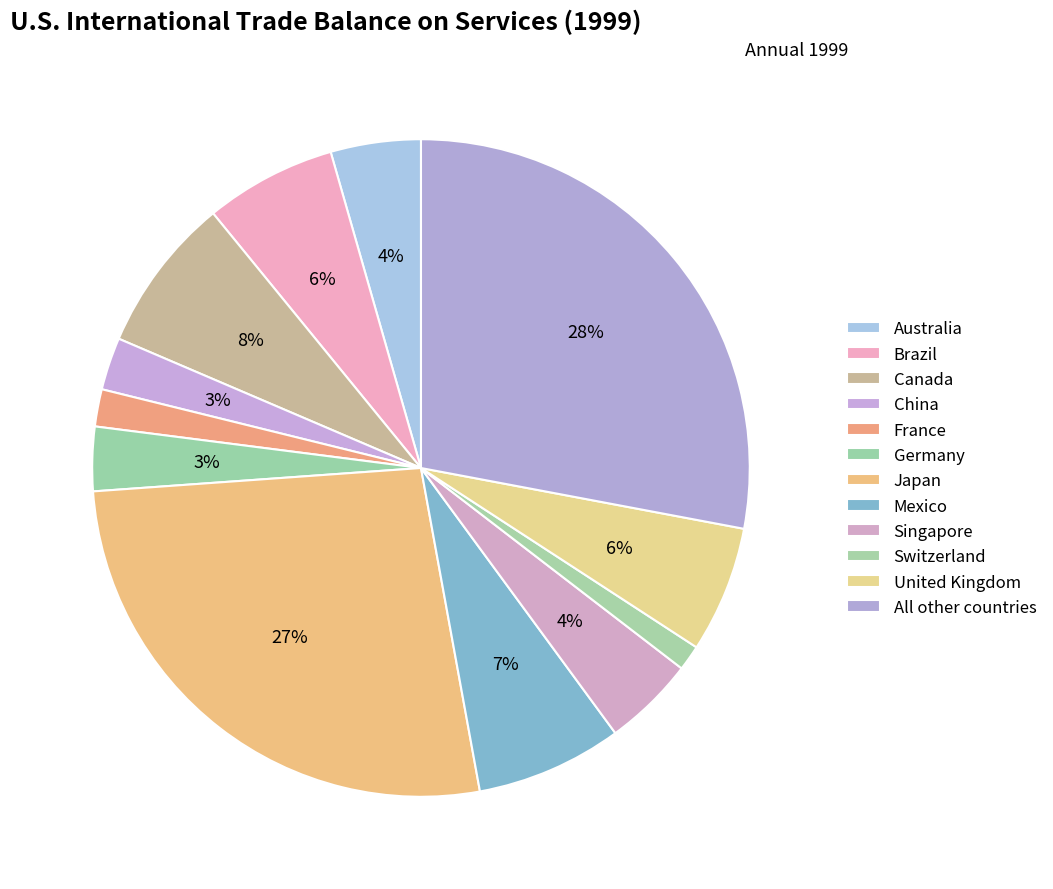

How many segments does this pie chart have?

12